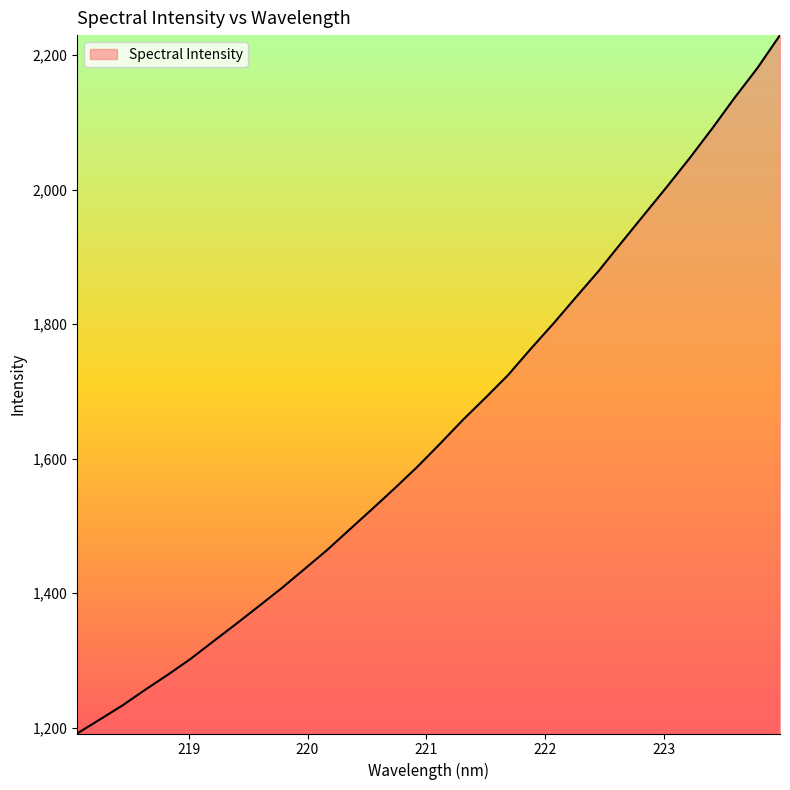

Does the chart display data point markers on the line(s)?

No